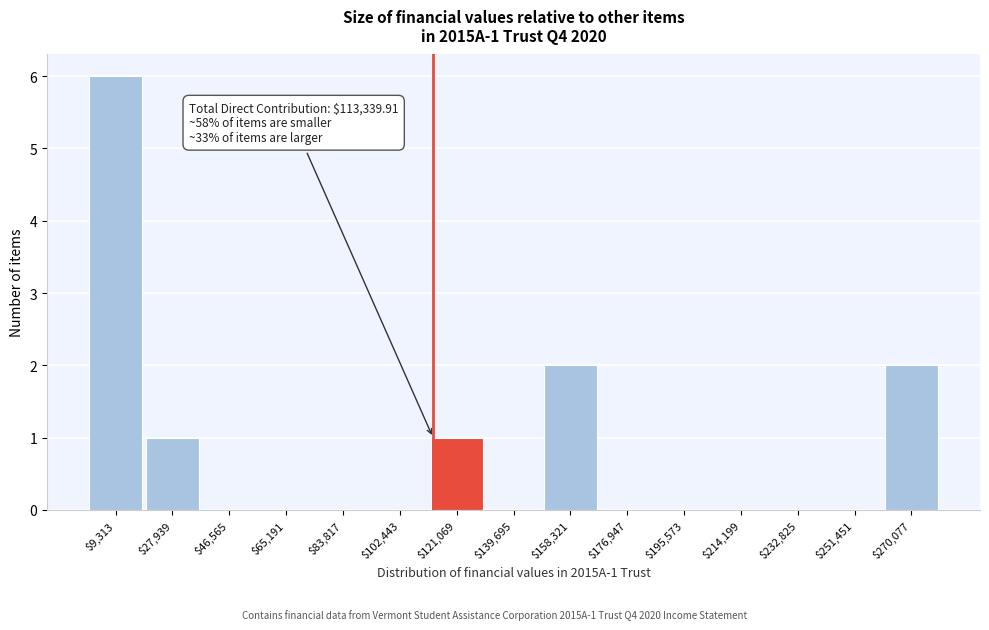

Over which range of the x-axis is the bar tallest?

0 to 18000